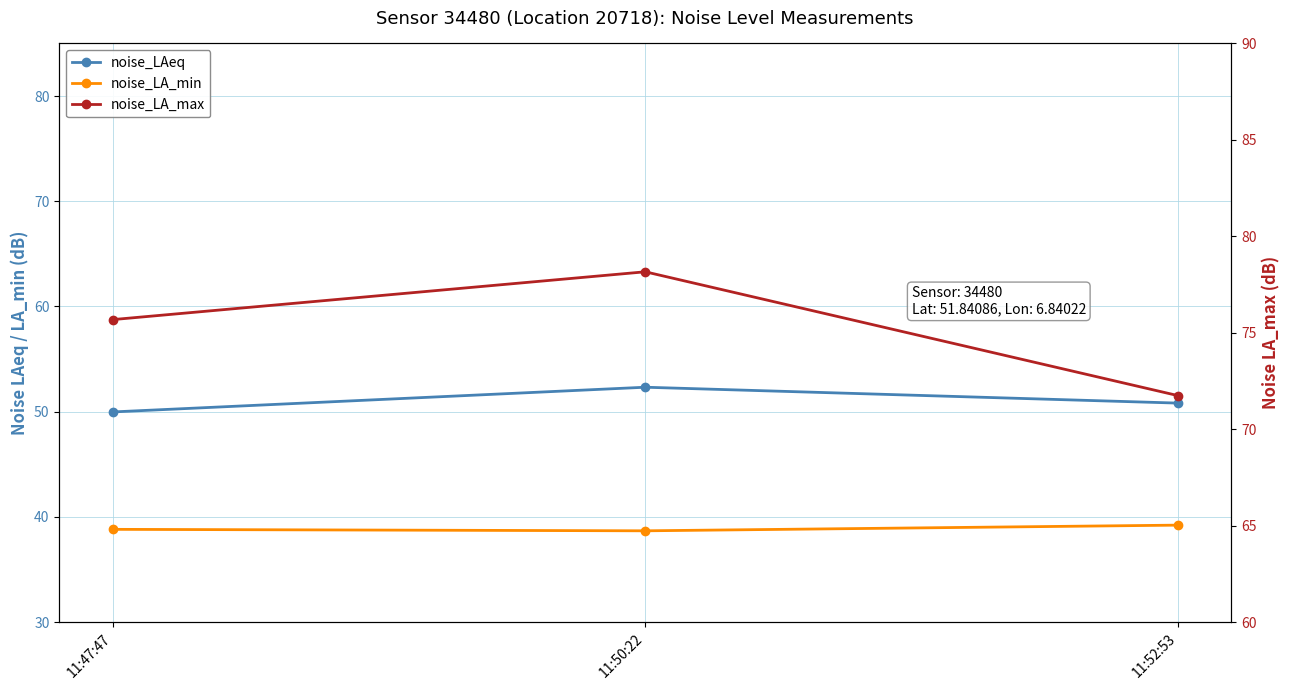

Reading left to right, transcribe all the data shown in this chart.

noise_LAeq: 50.0	52.3	50.8
noise_LA_min: 38.8	38.7	39.2
noise_LA_max: 75.7	78.2	71.7